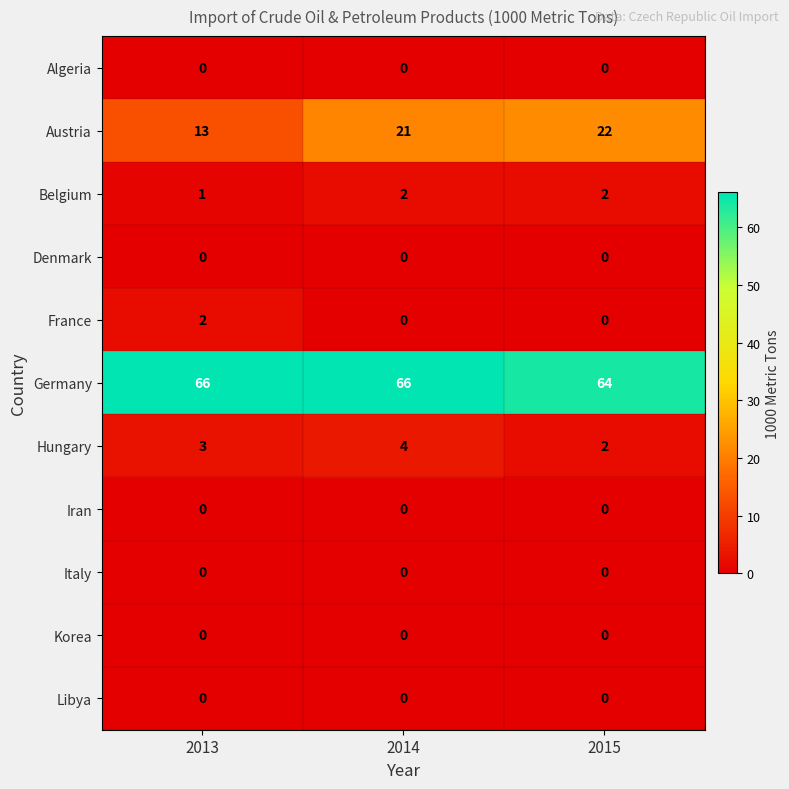

Which series has the largest range (max minus min)?

Austria